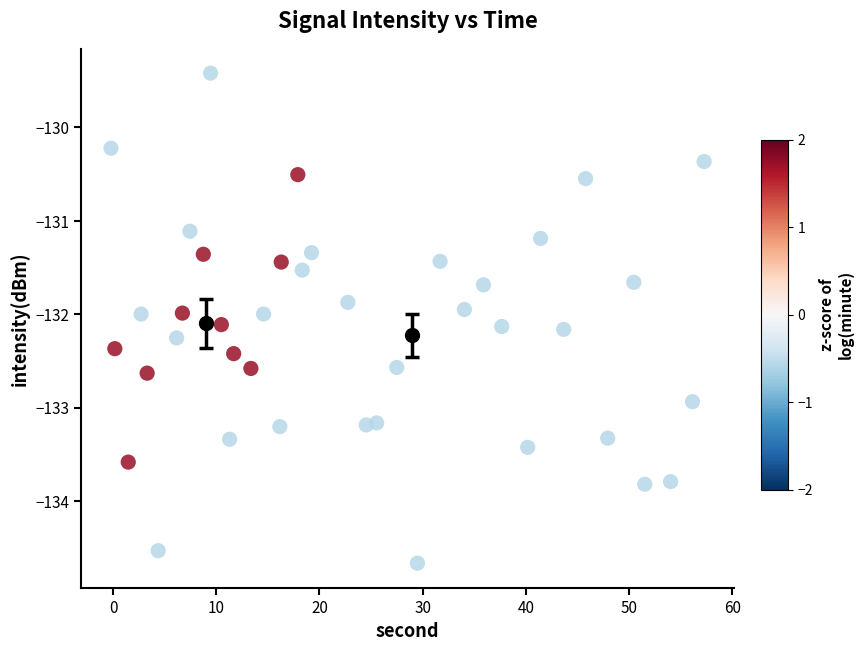

What is the range of X values (max minus min)?

57.5